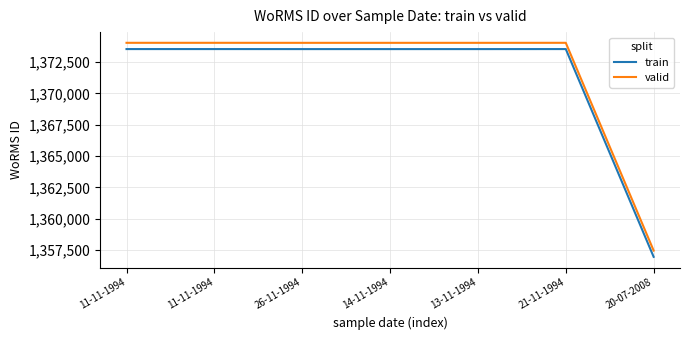

What are all the series names shown in the legend?

train, valid